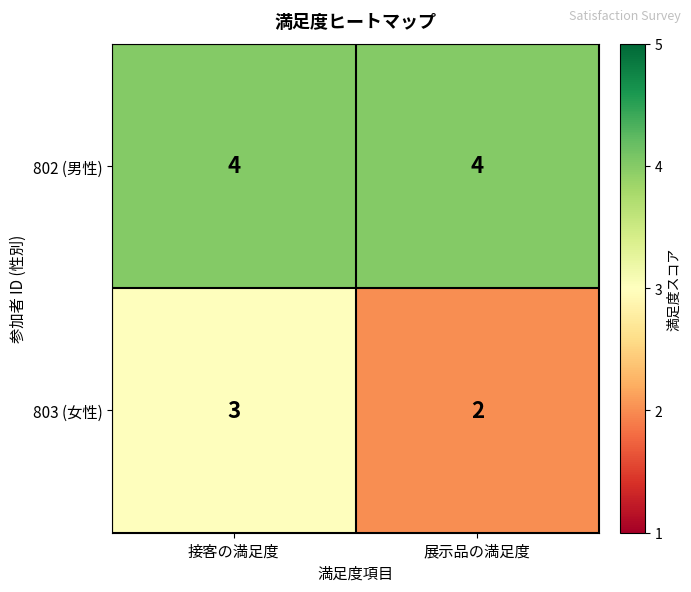

Which category has the lowest value across all series?

展示品の満足度